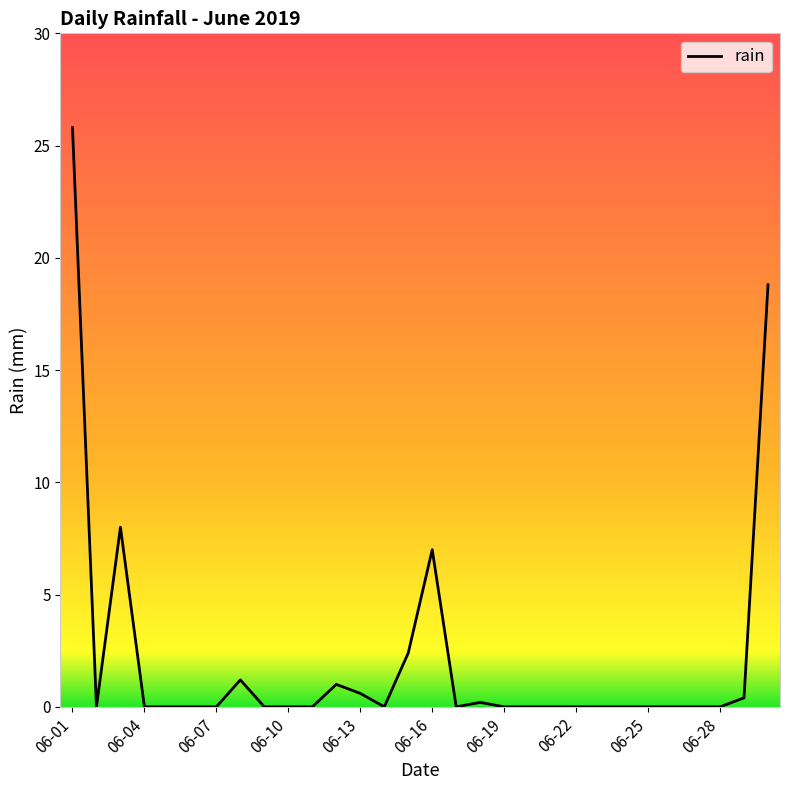

What is the greatest value displayed?

25.8